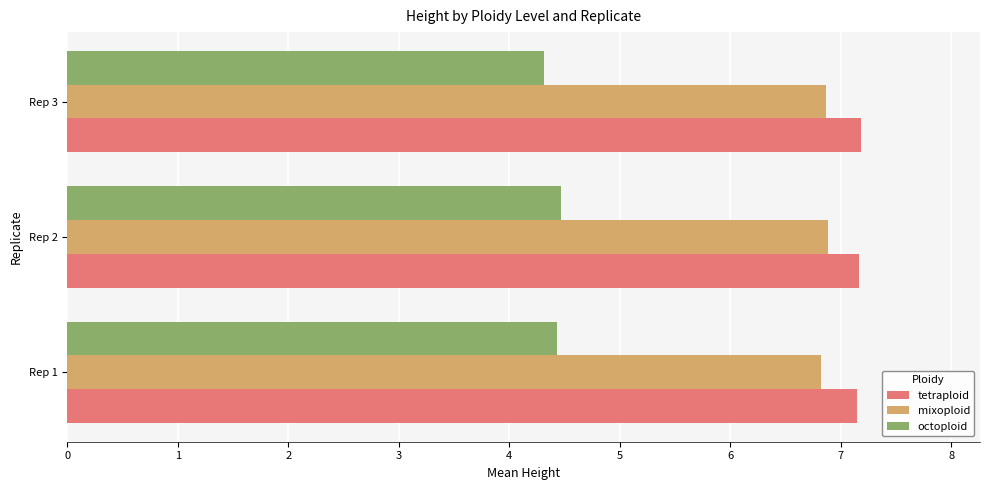

True or false: mixoploid has a value of 4.2 at Rep 1.

False